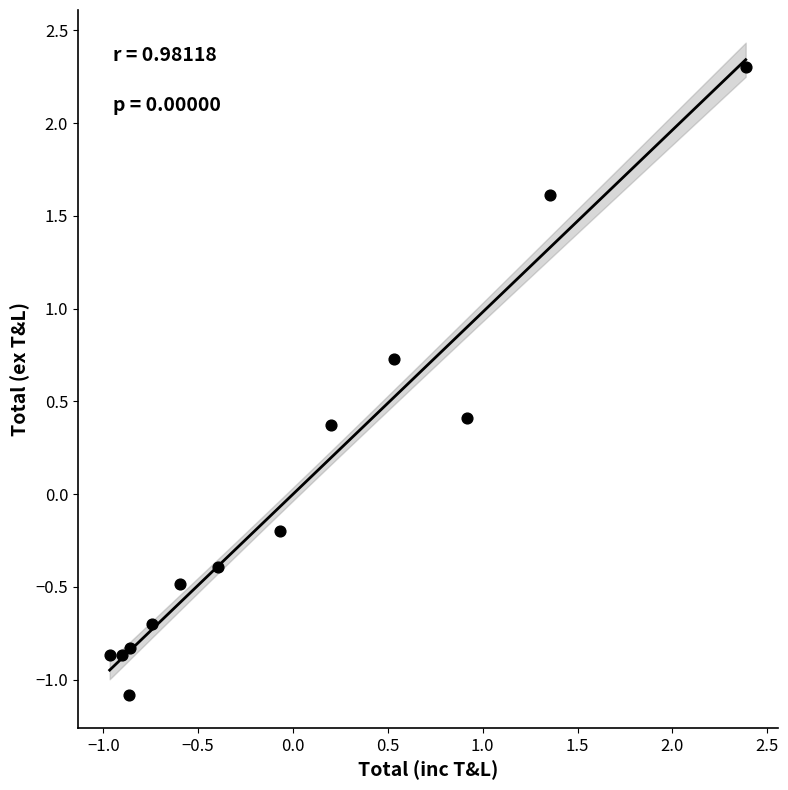

What is the range of Y values (max minus min)?

3.4